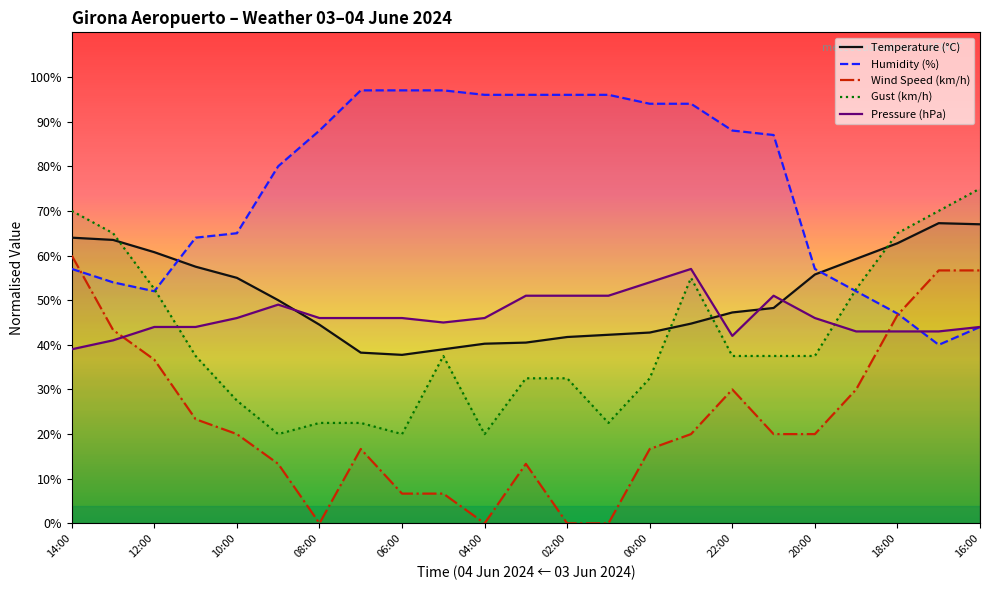

At how many categories does at least one series exceed 25?

23